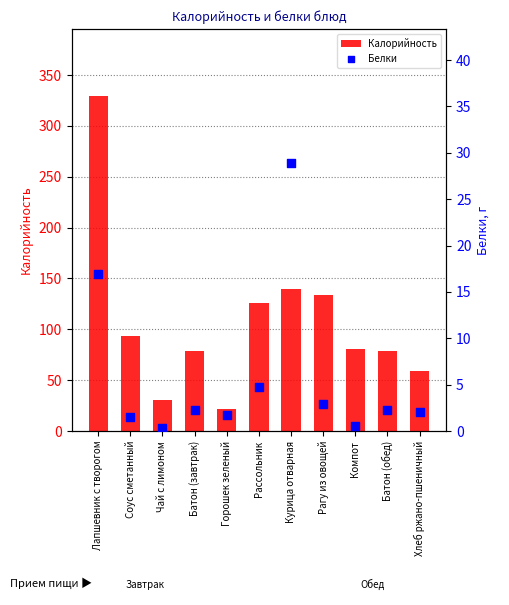

Is the value of Калорийность at Чай с лимоном greater than the value of Белки at Хлеб ржано-пшеничный?

Yes